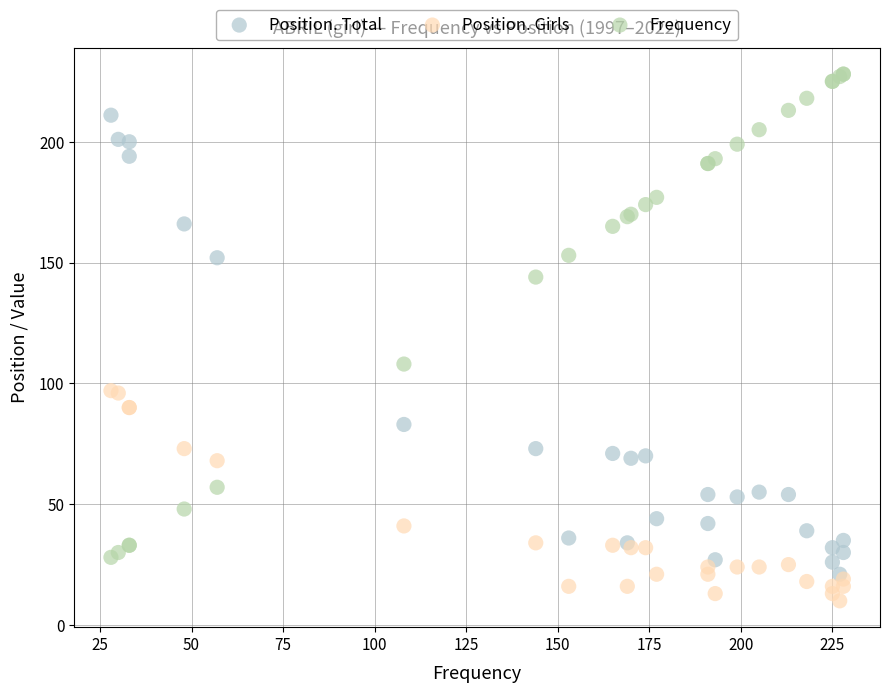

Across all series, what Y value is closest to 119?

108